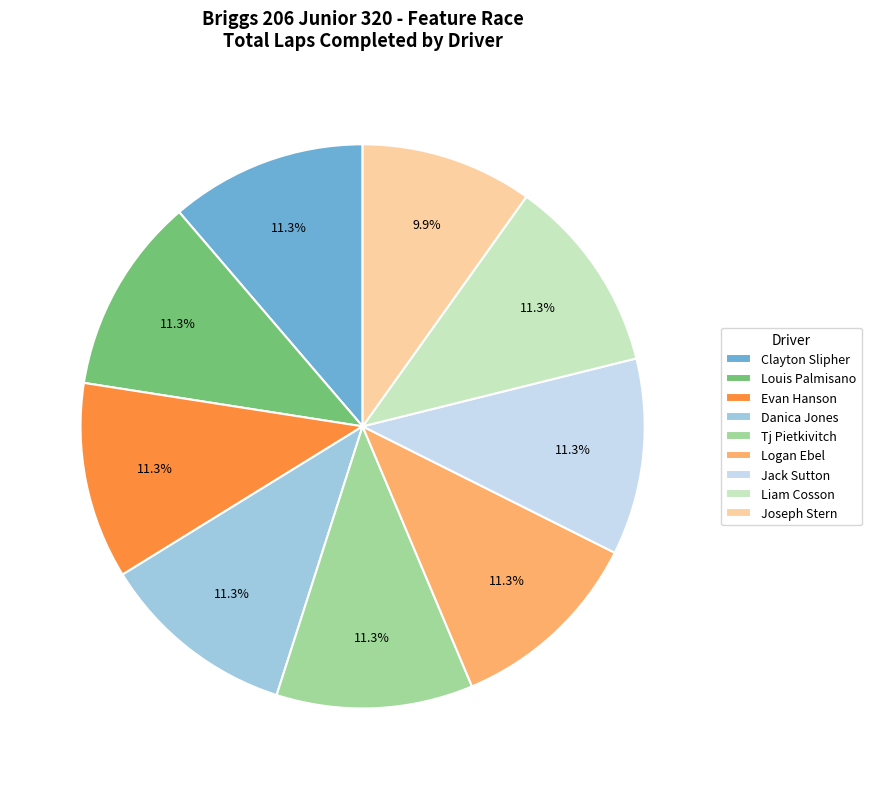

How many slices are in this pie chart?

9